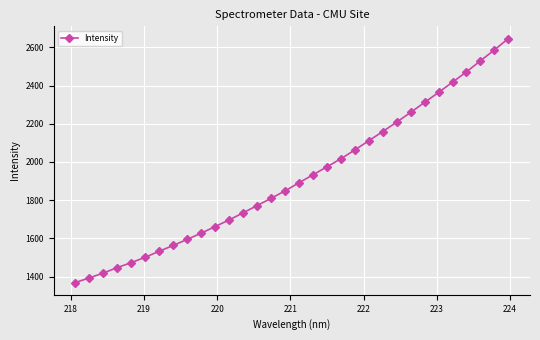

What is the value of the 12th point from the left?

1696.8